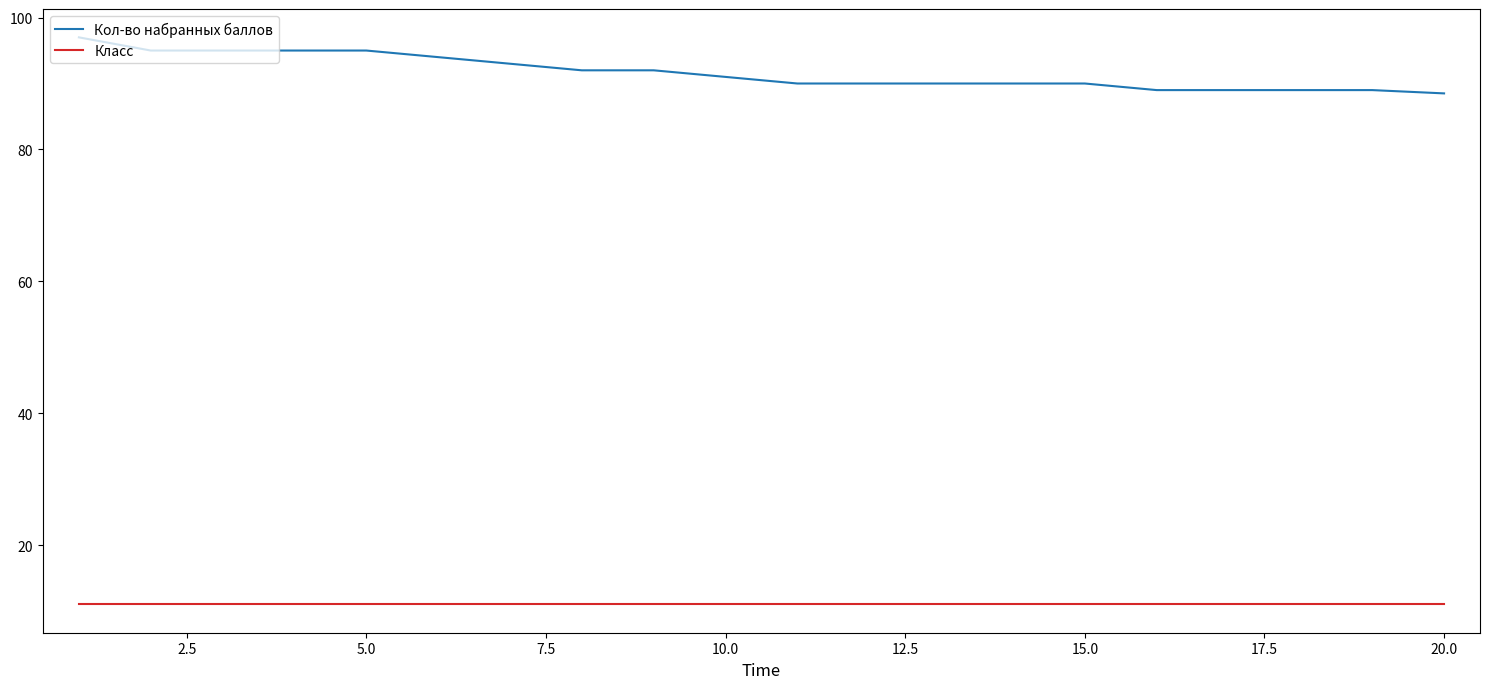

What is the greatest value displayed?

97.0